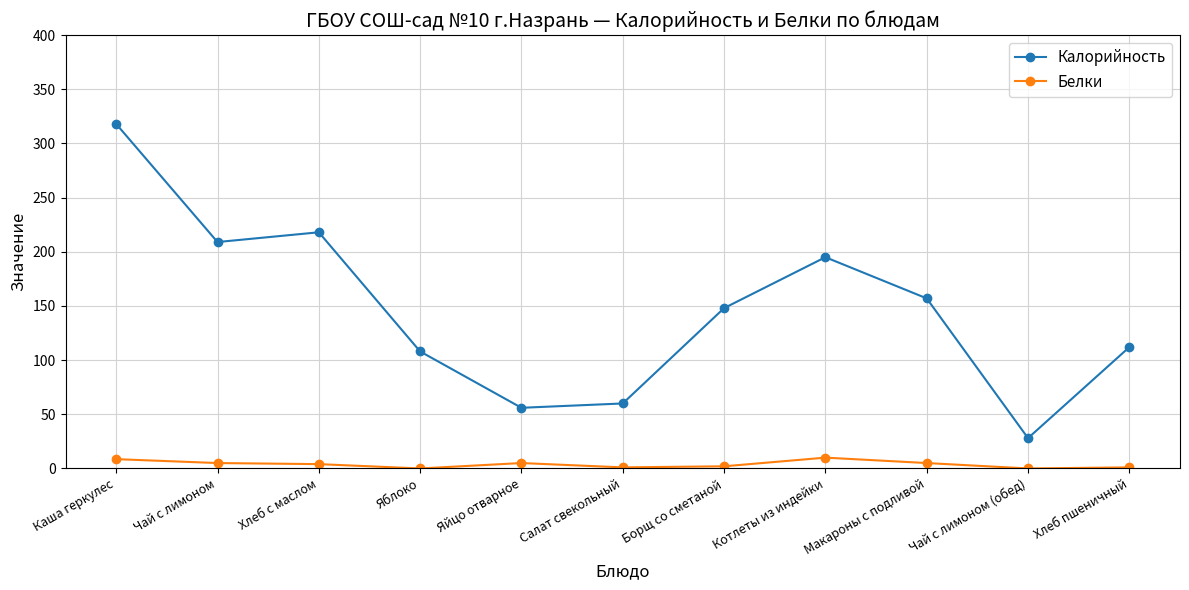

What is the difference between the second highest and minimum values in the Белки series?

8.6